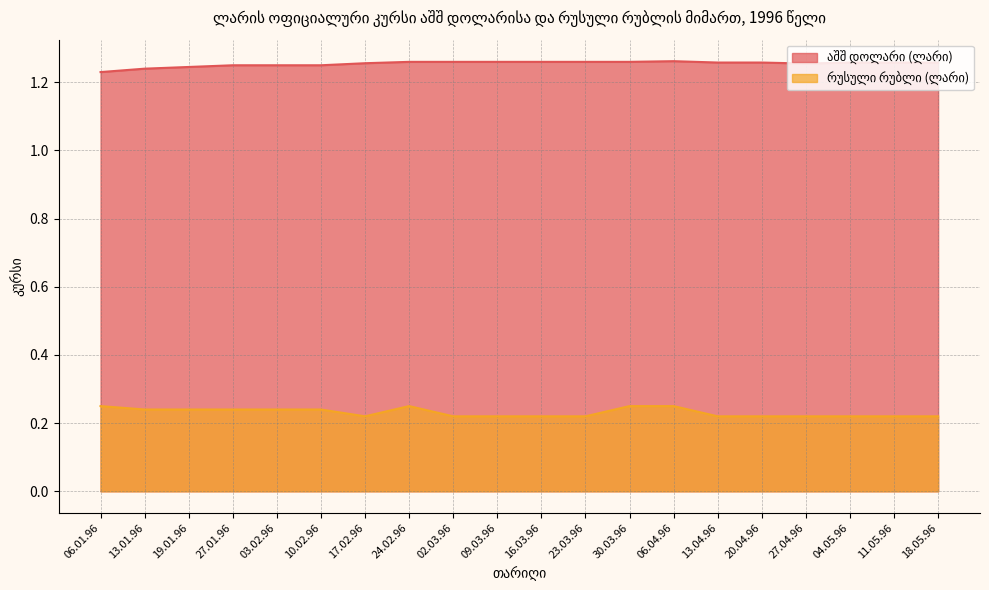

What is the value of the აშშ დოლარი (ლარი) point at the 17th from the left?

1.3